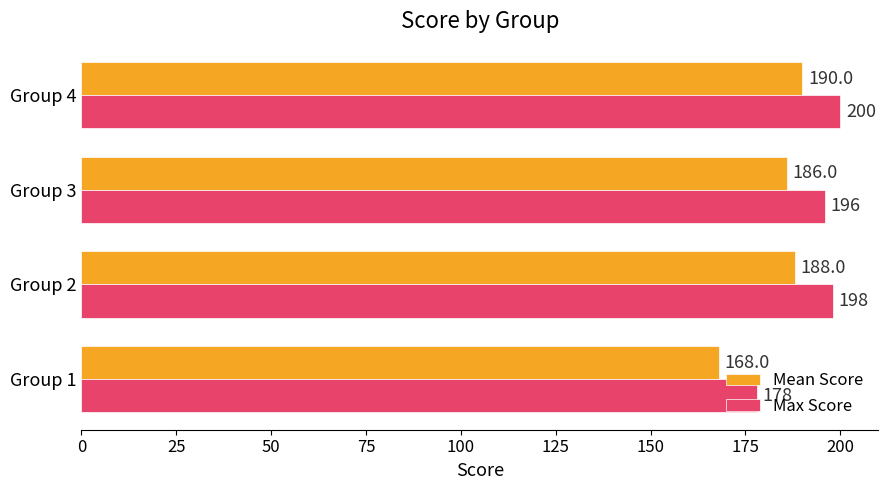

What is the sum of all Mean Score values?

732